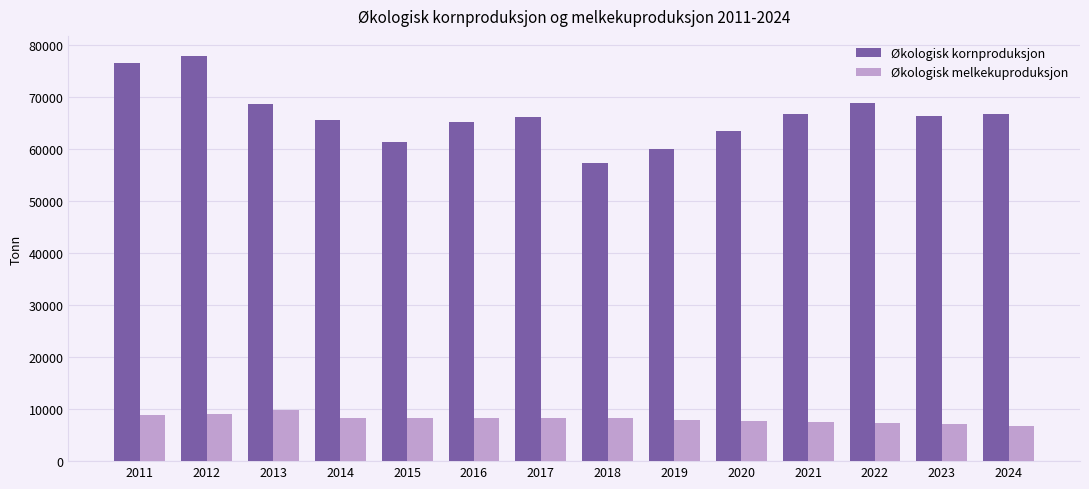

Is it true that Økologisk kornproduksjon equals 76659.0 at 2011?

True